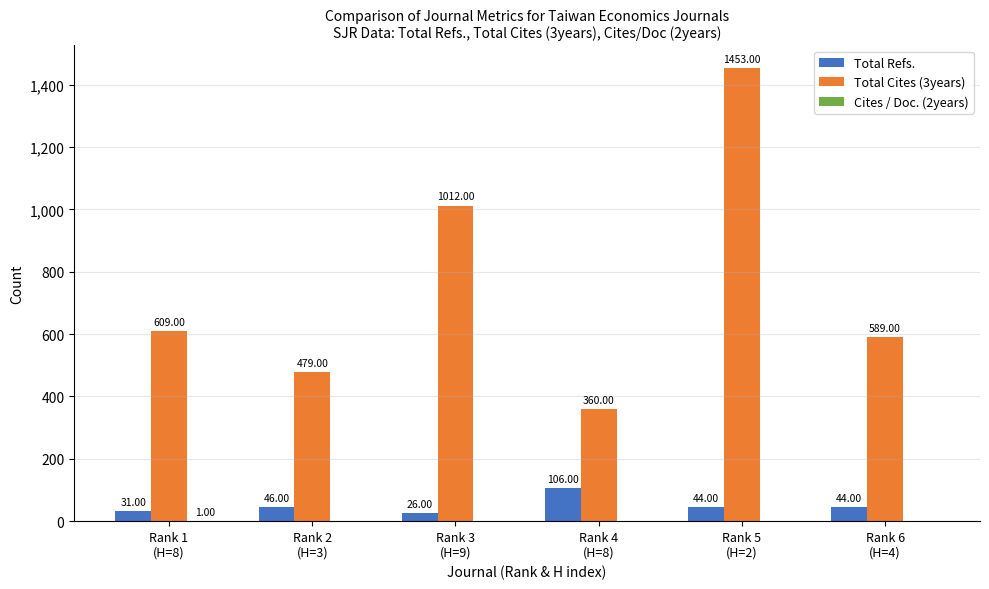

Which series has the largest total across all categories?

Total Cites (3years)